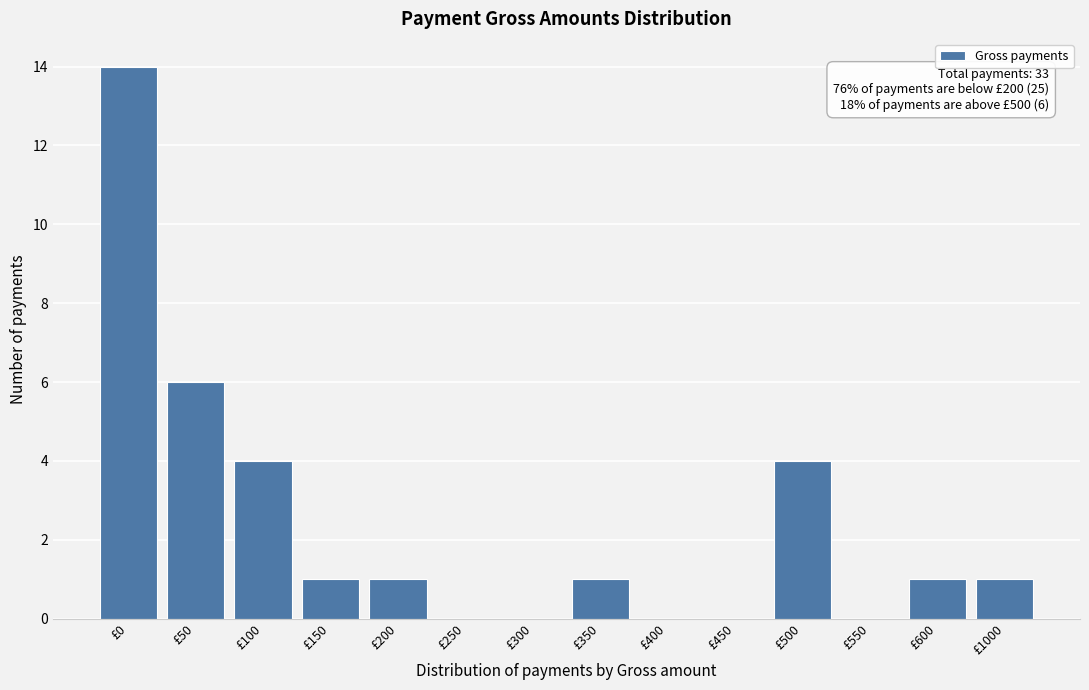

Reading right to left, what are all the values shown in this chart?

£1000=1	£600=1	£550=0	£500=4	£450=0	£400=0	£350=1	£300=0	£250=0	£200=1	£150=1	£100=4	£50=6	£0=14